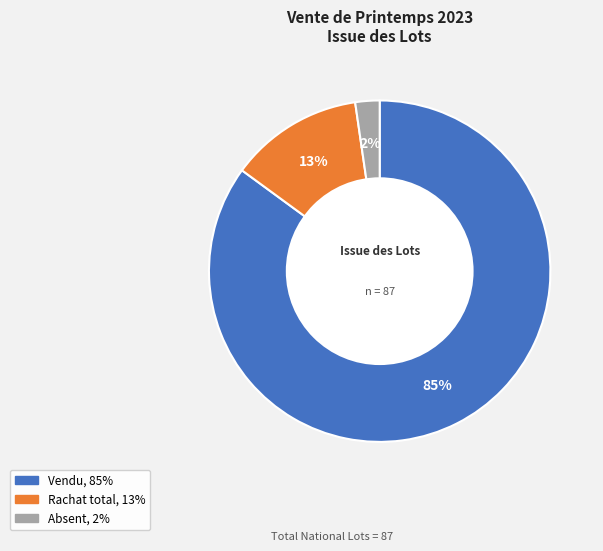

To the nearest percent, what percentage of the pie is Rachat total?

13%